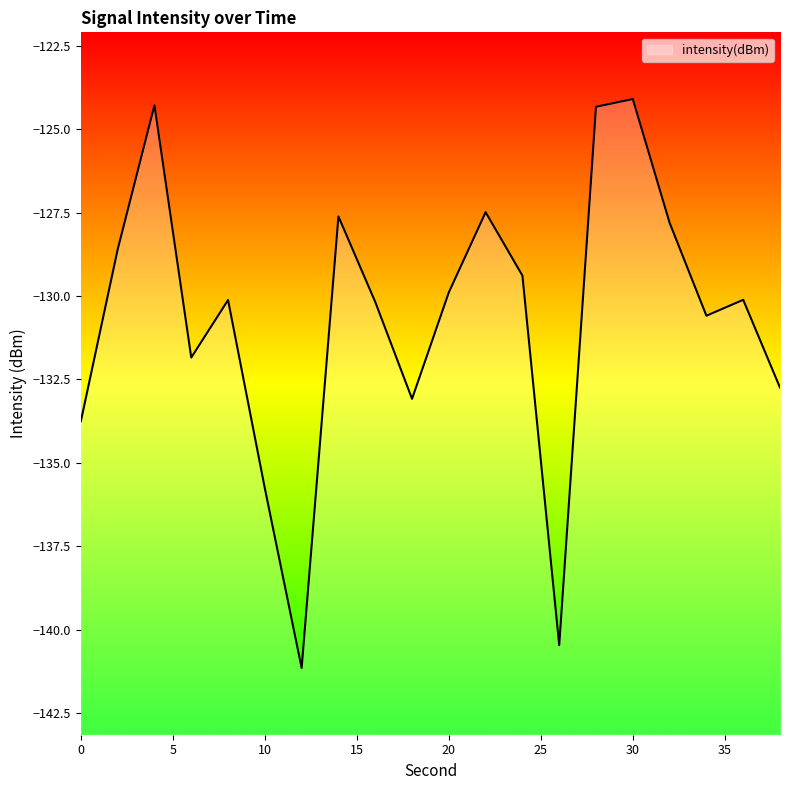

The value at 26 is -140.5. True or false?

True